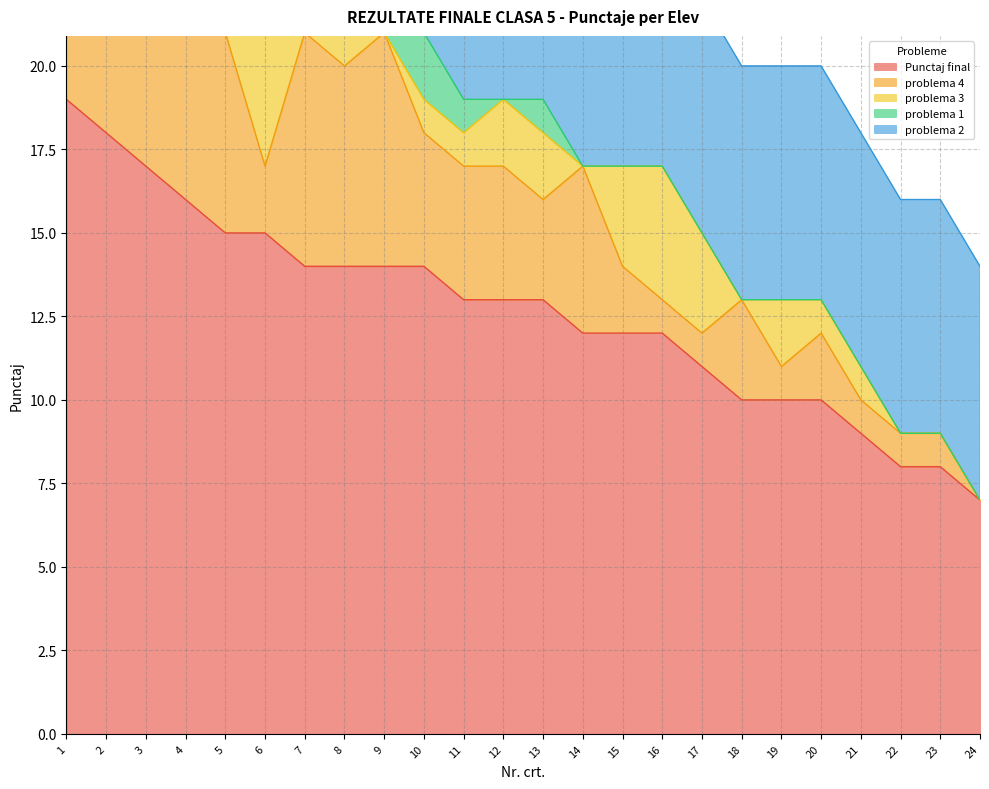

In problema 3, how many points are lower than both neighbors (excluding endpoints)?

6